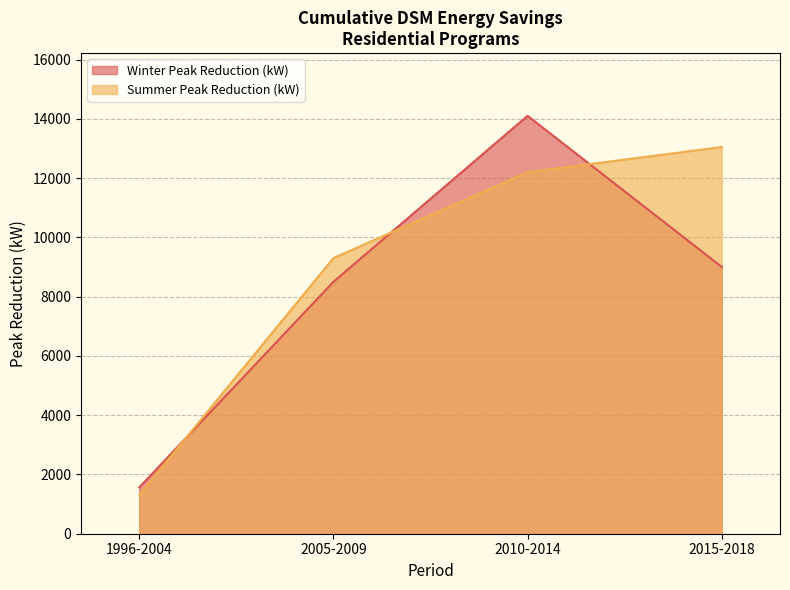

What is the minimum value for Summer Peak Reduction (kW)?

1310